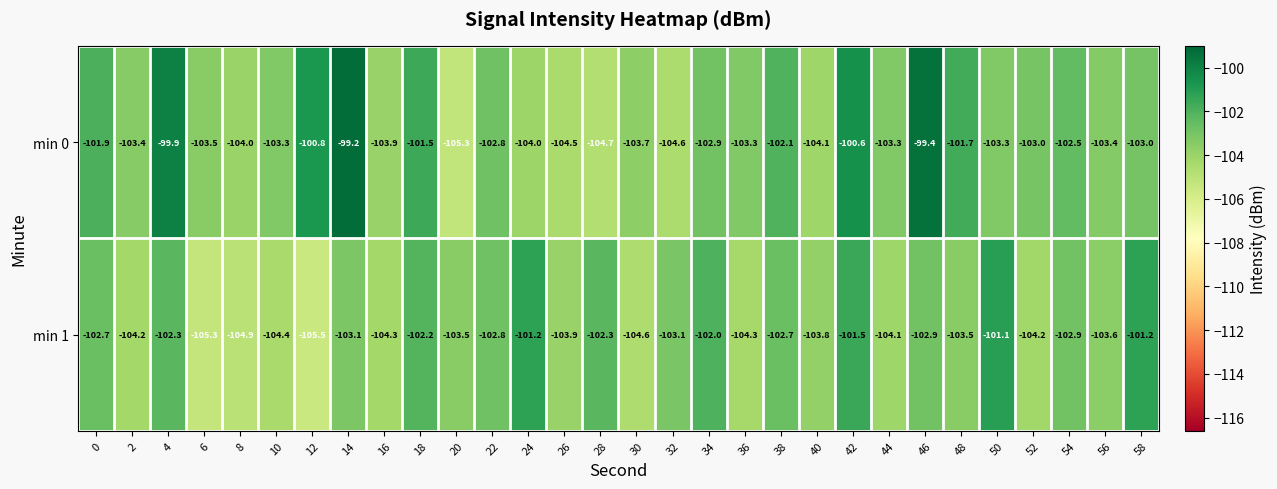

Rank the series by their average value, from lowest to highest.

min 1, min 0